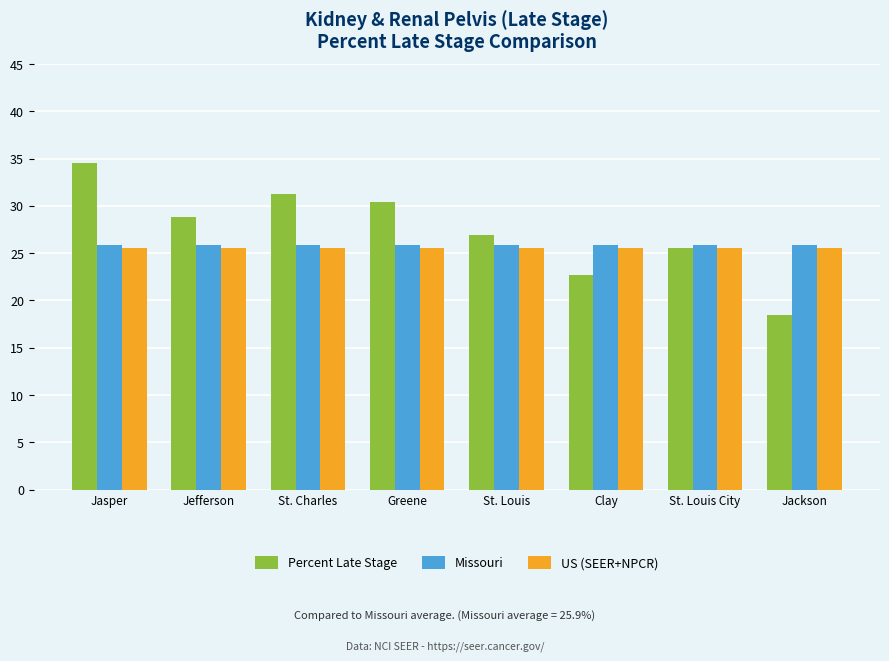

Reading left to right, transcribe all the data shown in this chart.

Percent Late Stage: Jasper=34.5	Jefferson=28.8	St. Charles=31.3	Greene=30.4	St. Louis=26.9	Clay=22.7	St. Louis City=25.6	Jackson=18.5
Missouri: Jasper=25.9	Jefferson=25.9	St. Charles=25.9	Greene=25.9	St. Louis=25.9	Clay=25.9	St. Louis City=25.9	Jackson=25.9
US (SEER+NPCR): Jasper=25.6	Jefferson=25.6	St. Charles=25.6	Greene=25.6	St. Louis=25.6	Clay=25.6	St. Louis City=25.6	Jackson=25.6